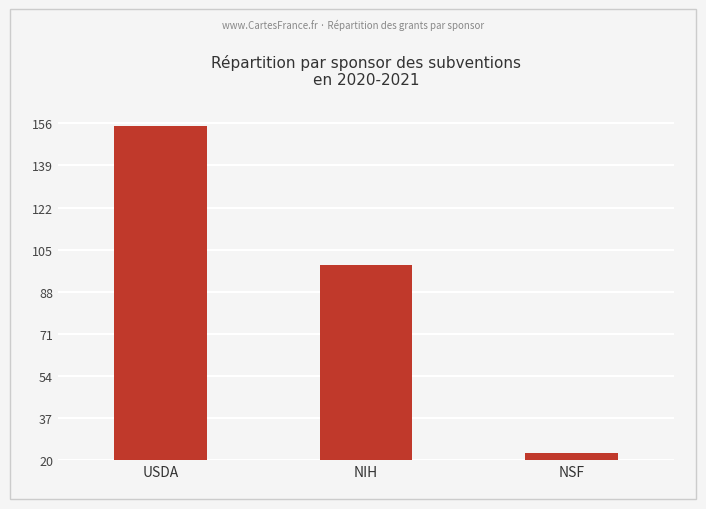

Between NIH and NSF, which is larger?

NIH